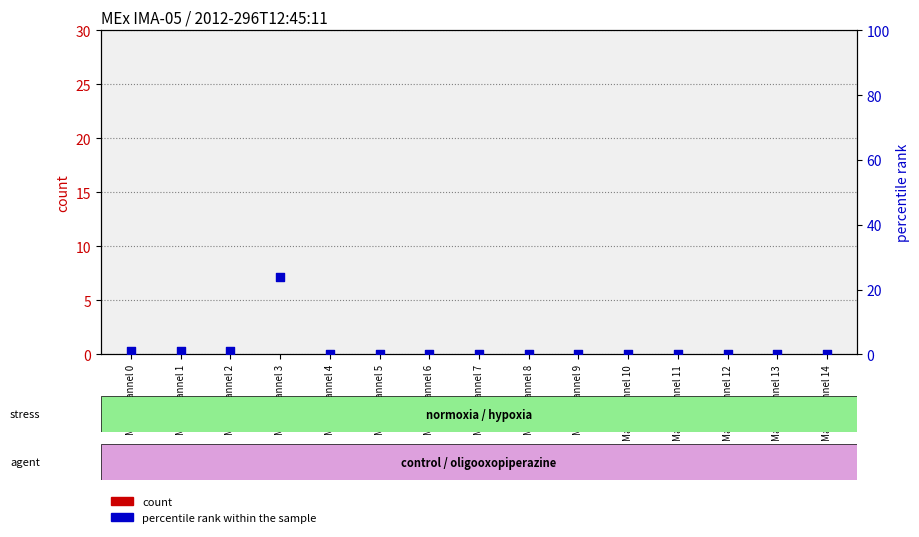

At how many categories does at least one series exceed 6?

1